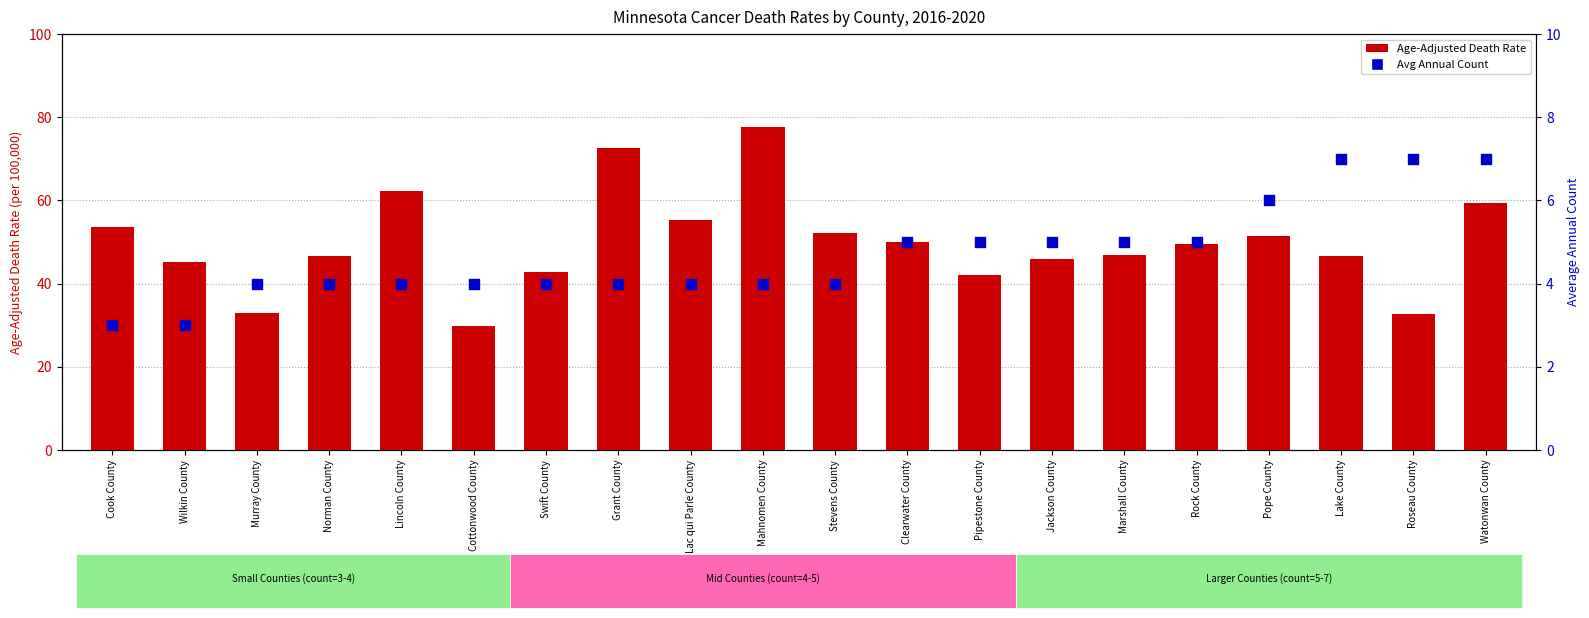

Which series reaches the maximum Y coordinate?

Age-Adjusted Death Rate